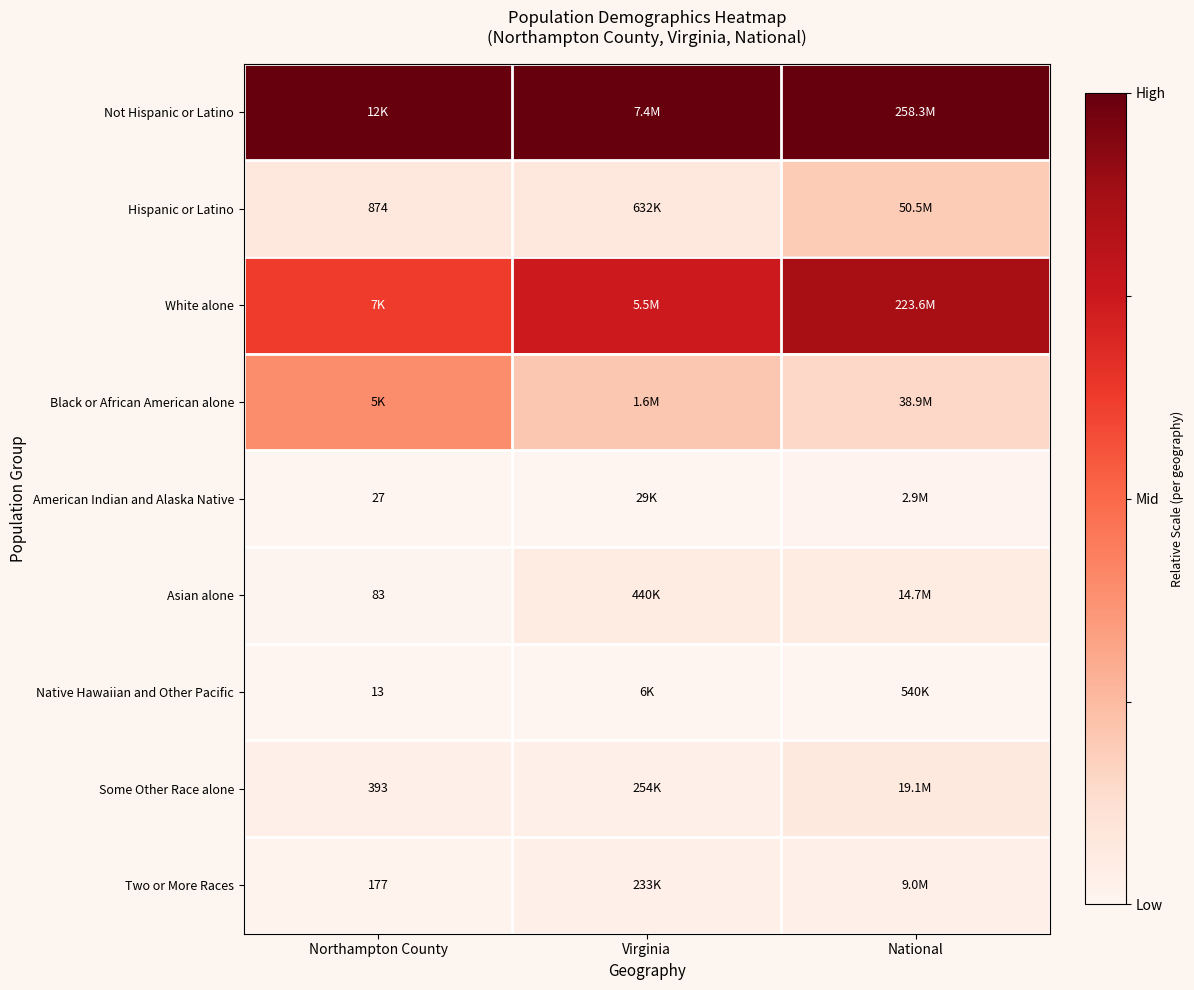

Which series has the largest total across all categories?

Not Hispanic or Latino